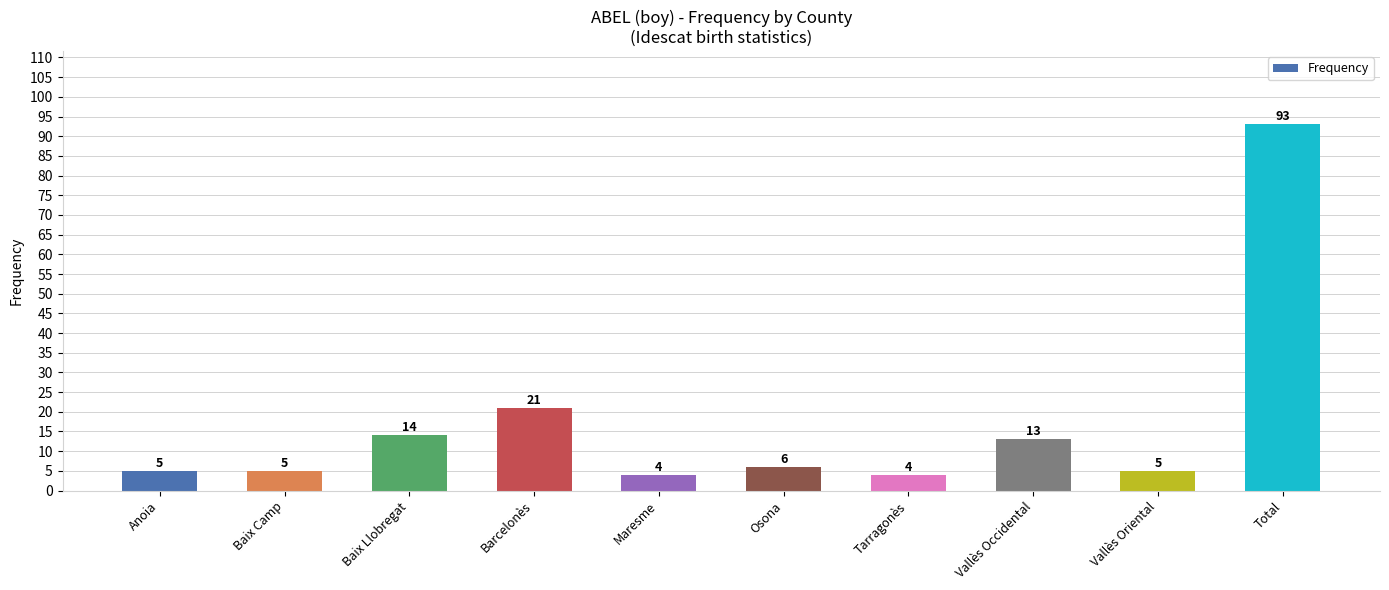

Is it true that the value at Osona is 6?

True